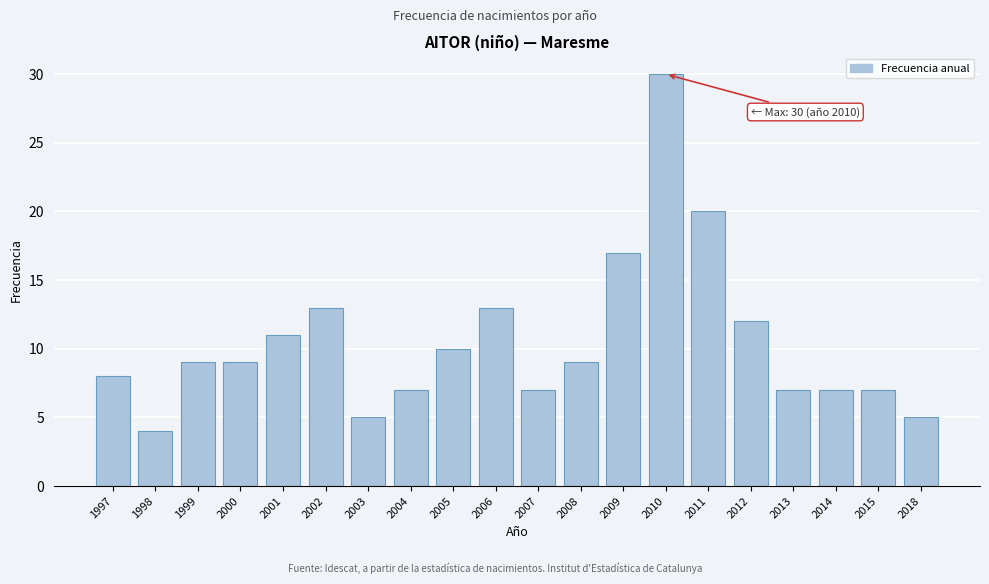

Reading left to right, extract all data points from this chart.

1997=8	1998=4	1999=9	2000=9	2001=11	2002=13	2003=5	2004=7	2005=10	2006=13	2007=7	2008=9	2009=17	2010=30	2011=20	2012=12	2013=7	2014=7	2015=7	2018=5